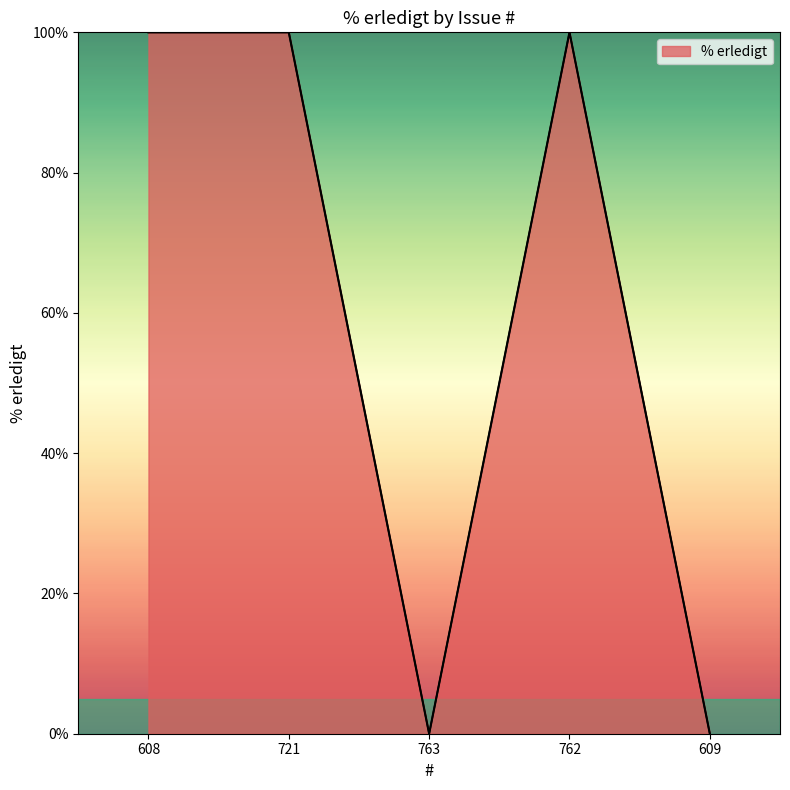

Is it true that the value at 721 is 26?

False